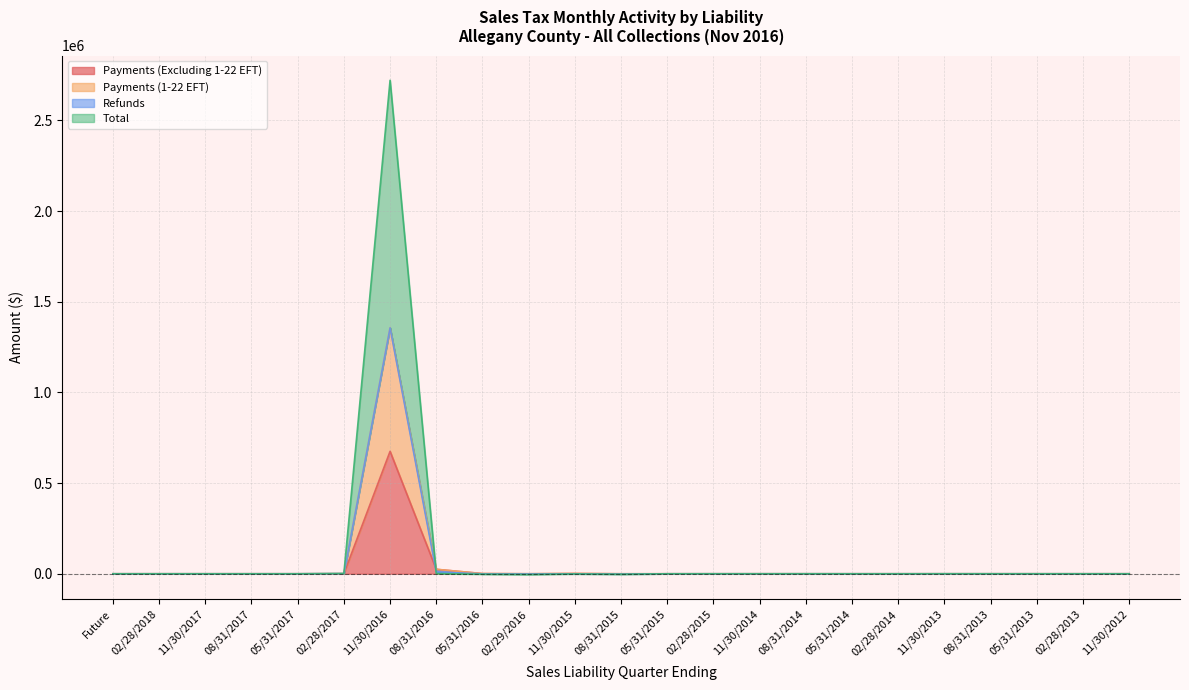

Where is the first local minimum for Total?

02/29/2016